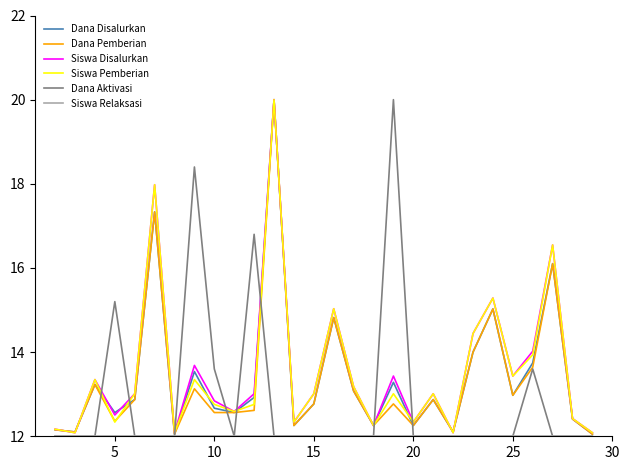

What is the minimum value shown in the chart?

12.0